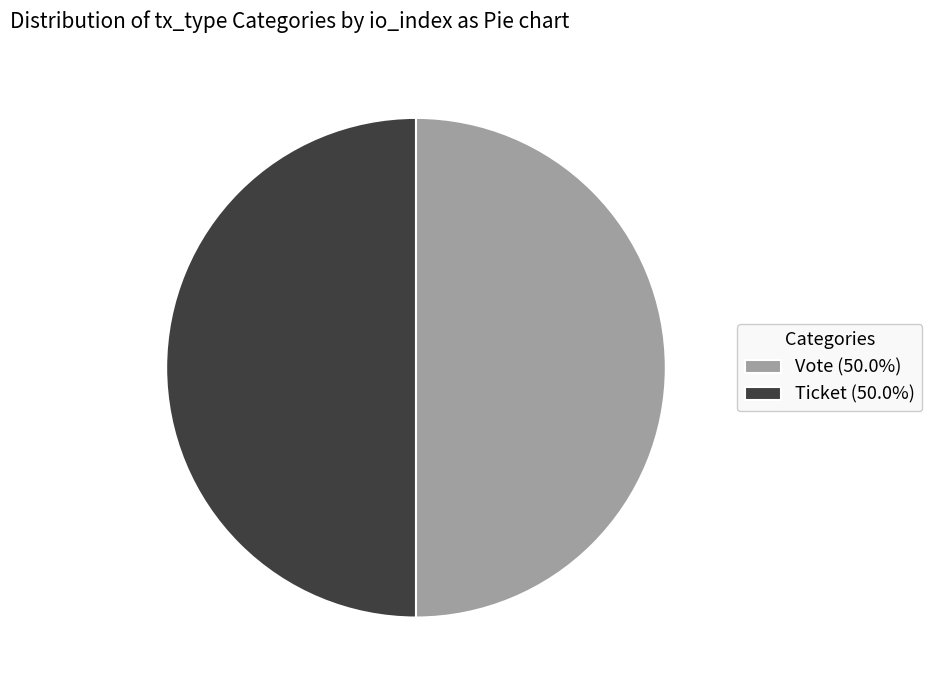

Is the sum of Ticket (50.0%) and Vote (50.0%) greater than half?

Yes